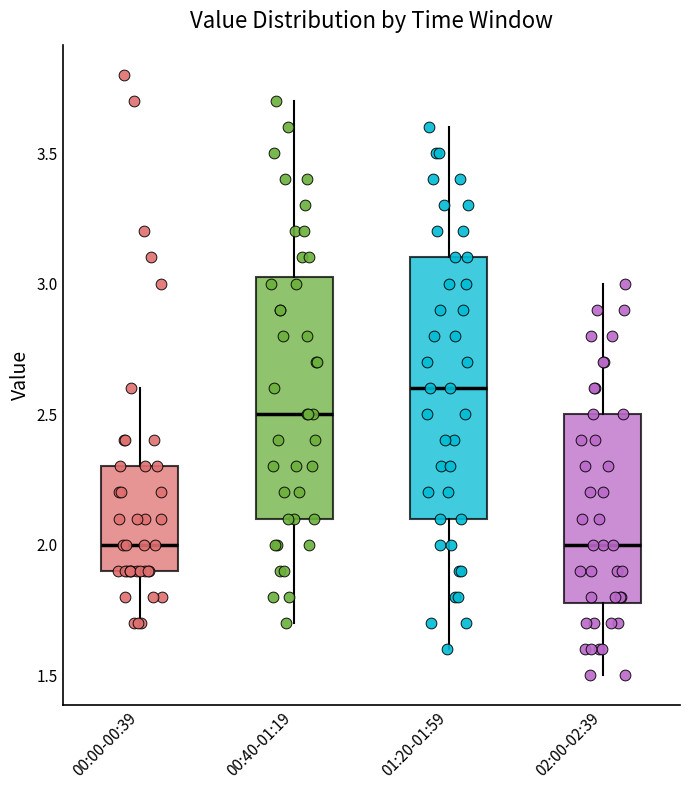

Reading left to right, read every box against the y-axis: the position of its median line, the range the box covers, and the ends of its whiskers. The values are not printed on the chart, so give them approximately, as read against the axis.

00:00-00:39: median 2.00, box 1.90 to 2.30, whiskers 1.70 to 2.60
00:40-01:19: median 2.50, box 2.10 to 3.05, whiskers 1.70 to 3.70
01:20-01:59: median 2.60, box 2.10 to 3.10, whiskers 1.60 to 3.60
02:00-02:39: median 2.00, box 1.80 to 2.50, whiskers 1.50 to 3.00